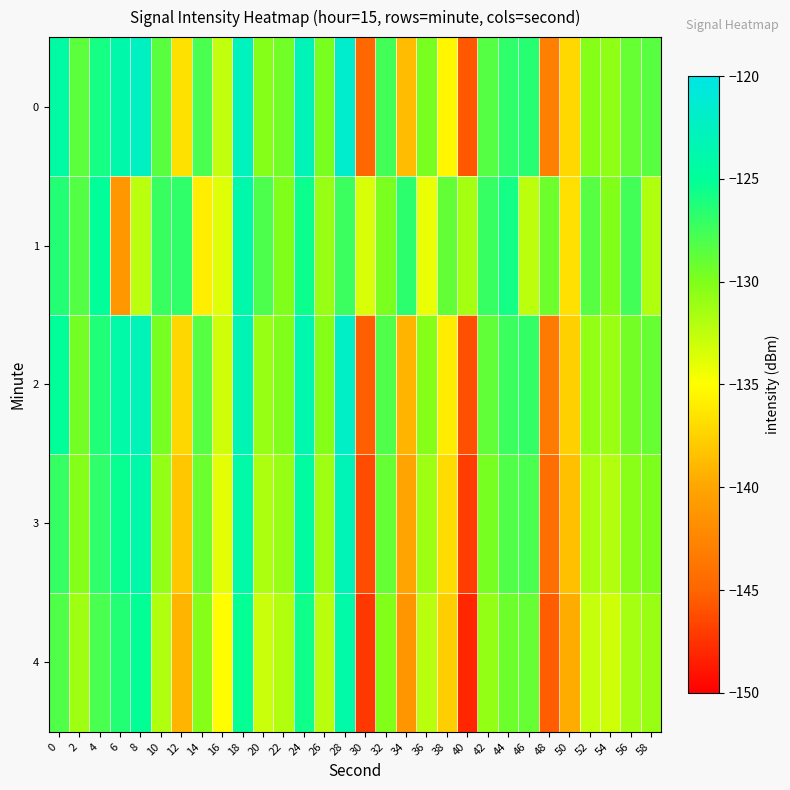

What is the difference between the highest and lowest values at 58?

3.4